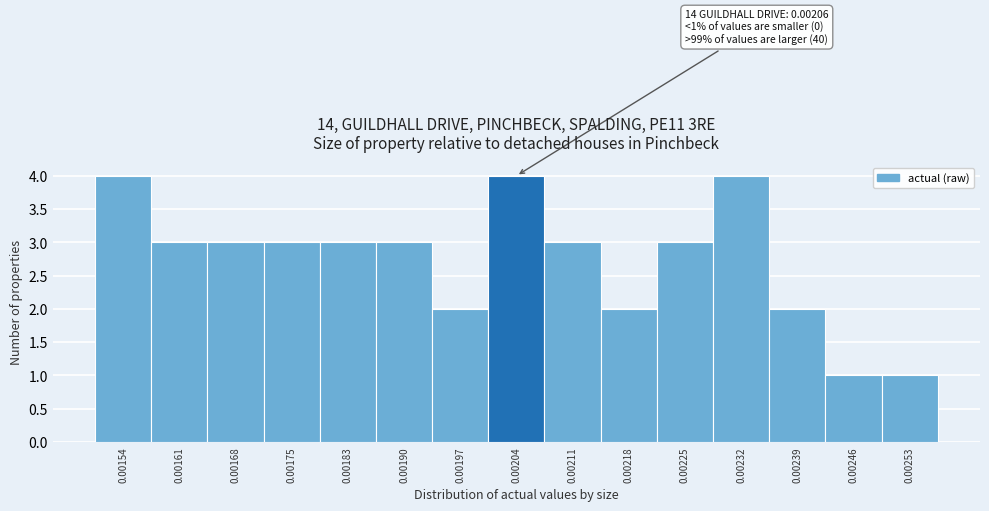

Reading right to left, extract all data points from this chart.

0.00253=1	0.00246=1	0.00239=2	0.00232=4	0.00225=3	0.00218=2	0.00211=3	0.00204=4	0.00197=2	0.00190=3	0.00183=3	0.00175=3	0.00168=3	0.00161=3	0.00154=4